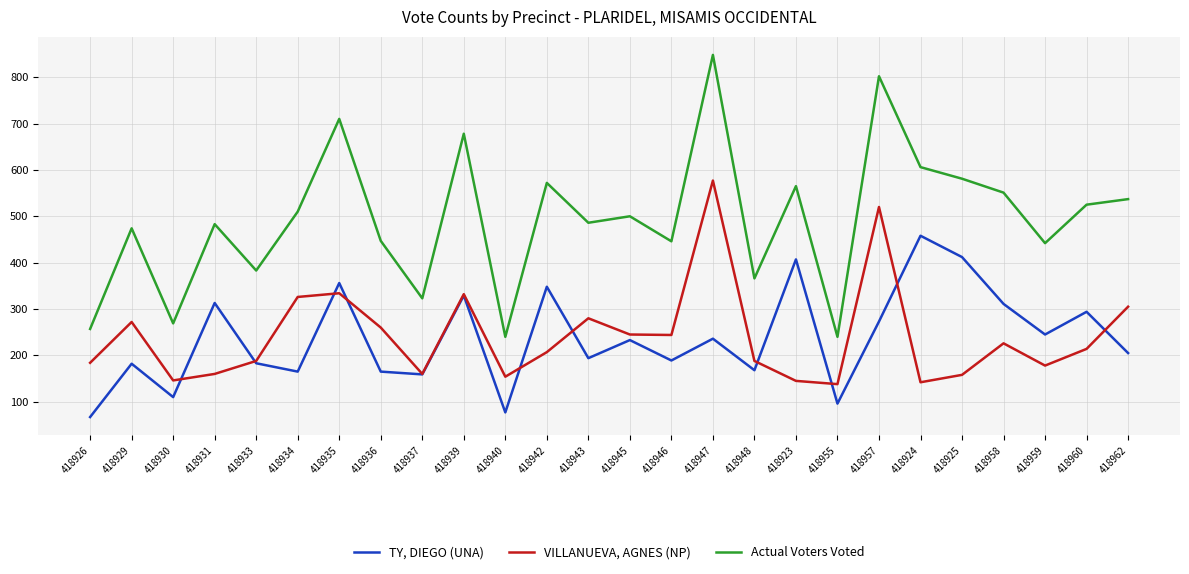

What are all the series names shown in the legend?

TY, DIEGO (UNA), VILLANUEVA, AGNES (NP), Actual Voters Voted